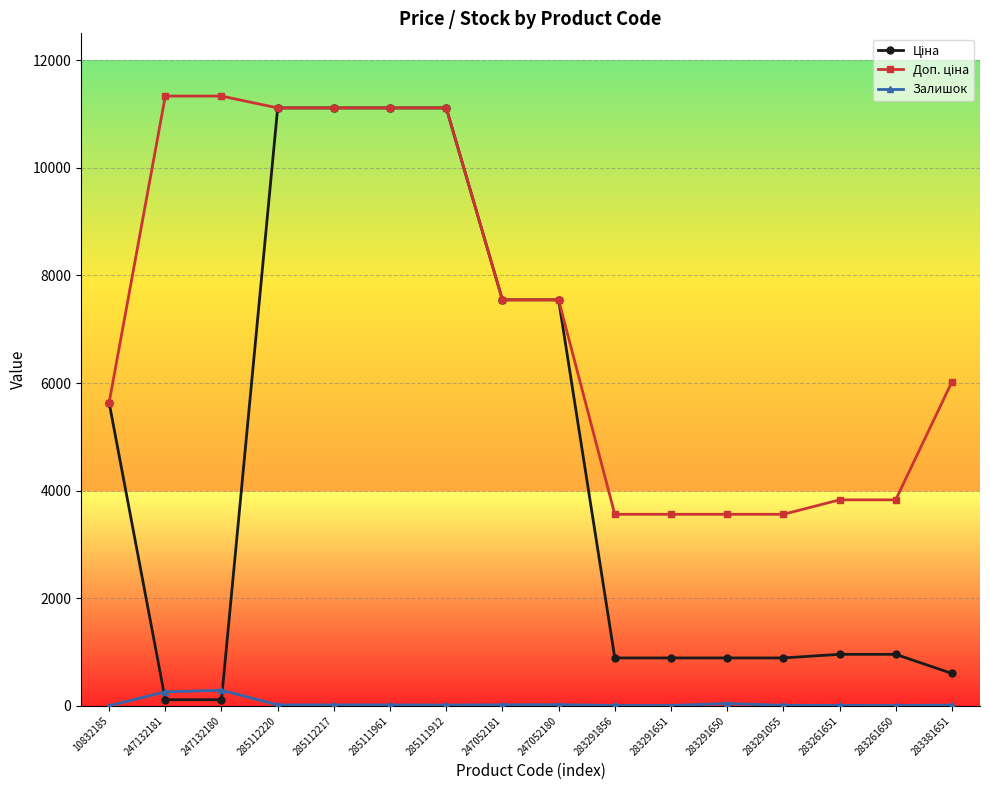

True or false: Залишок has more than 1 interior local peaks.

True